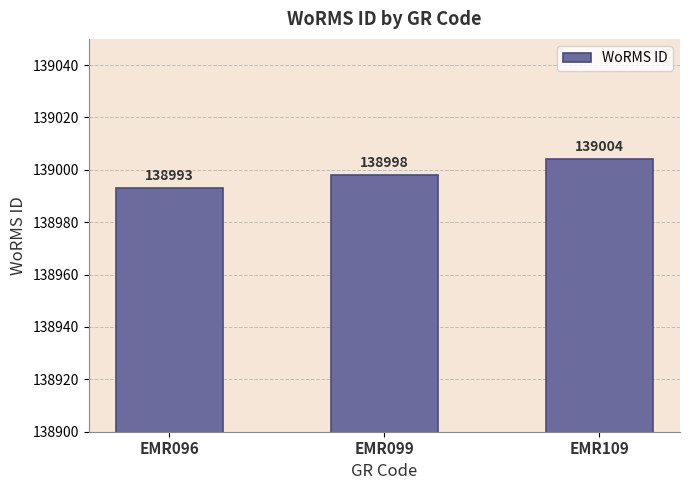

Count the number of data series in this chart.

1